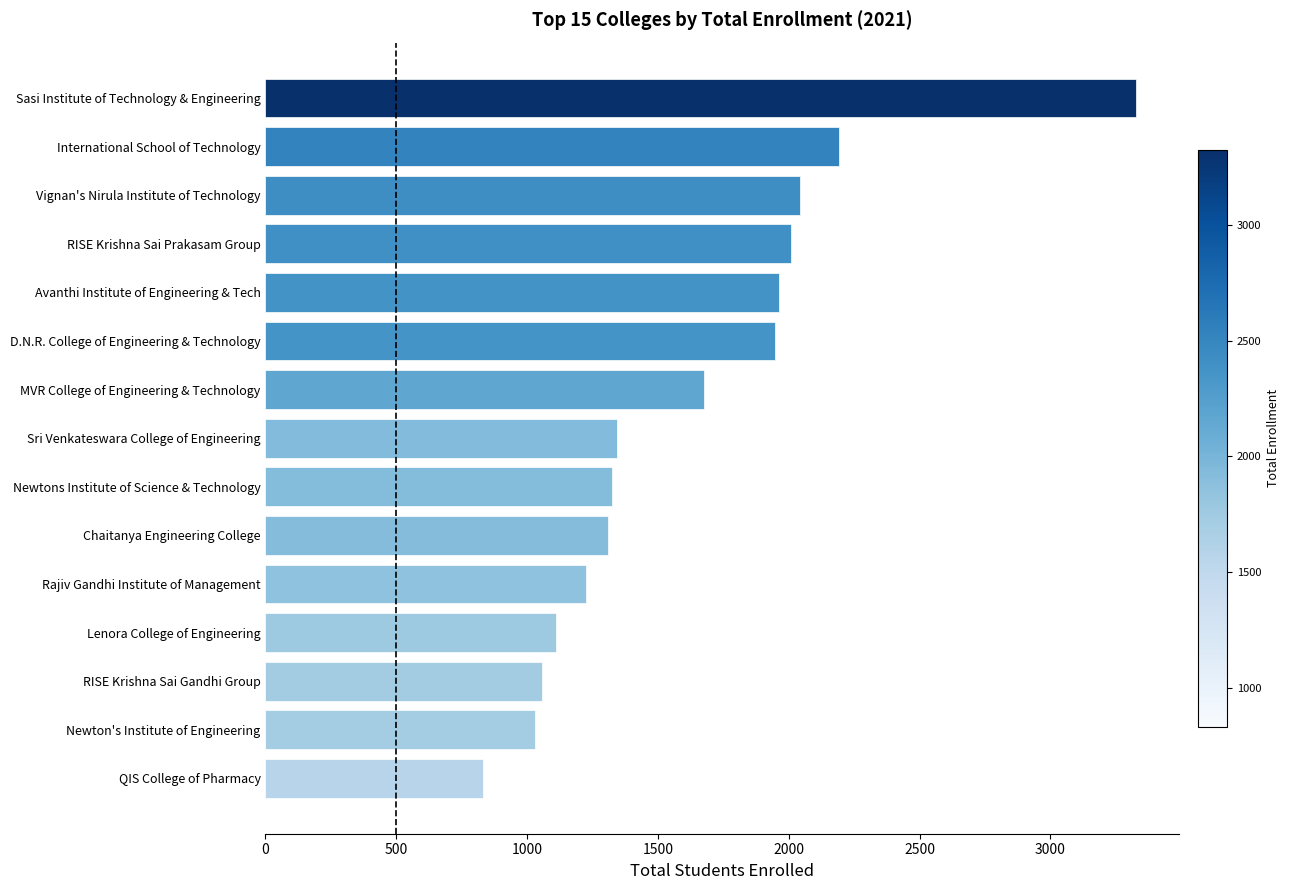

Reading bottom to top, extract all data points from this chart.

831	1029	1056	1111	1225	1309	1324	1345	1675	1949	1963	2008	2042	2190	3325